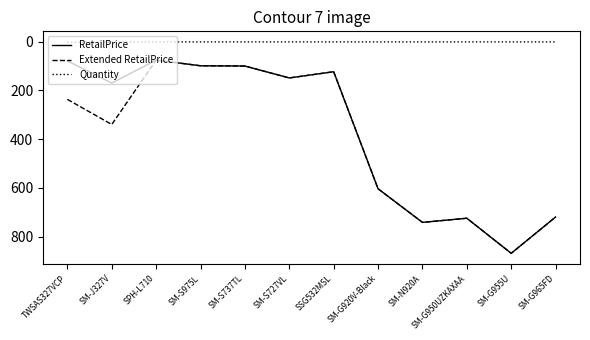

Is the value of RetailPrice at SM-G955U greater than the value of Quantity at SPH-L710?

Yes